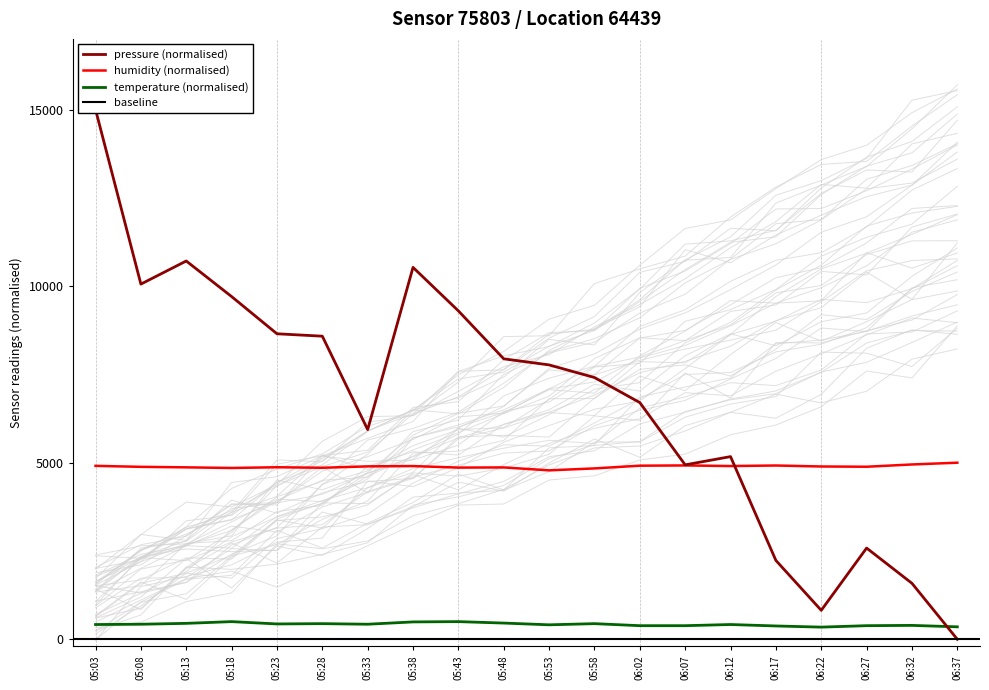

List the series in order of their overall mean, highest first.

pressure, humidity, temperature